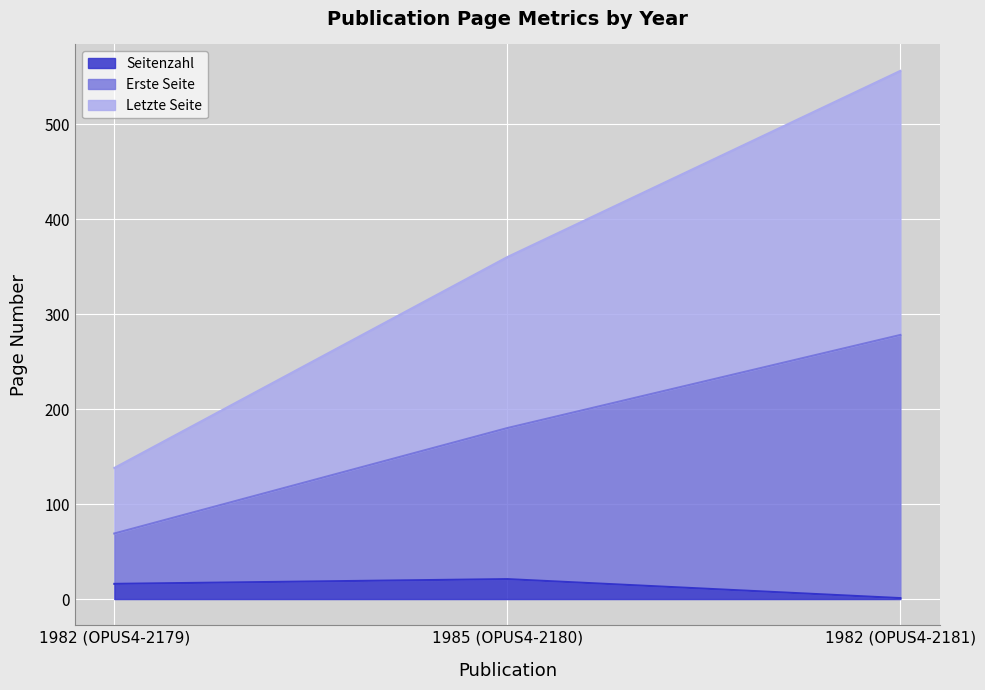

True or false: Letzte Seite has a value of 143 at 1985 (OPUS4-2180).

False